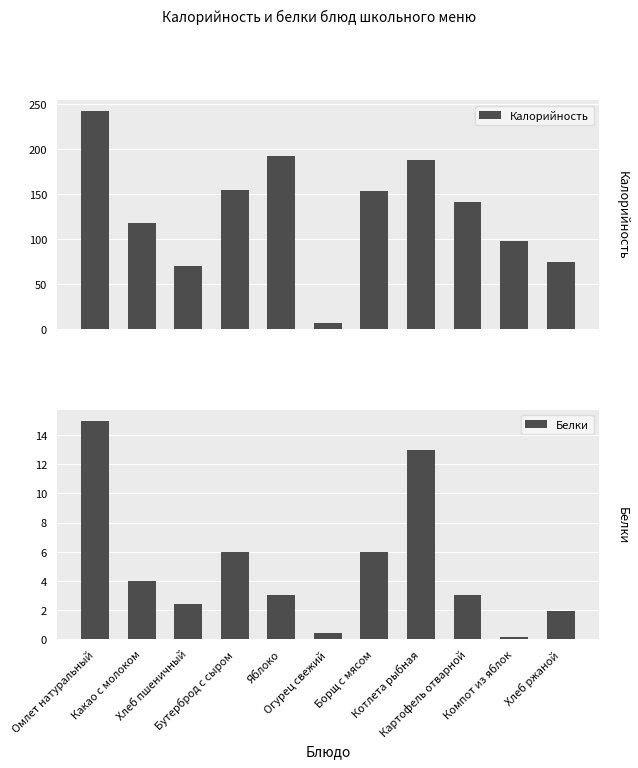

Rank the categories by Белки value from highest to lowest.

Омлет натуральный, Котлета рыбная, Бутерброд с сыром, Борщ с мясом, Какао с молоком, Яблоко, Картофель отварной, Хлеб пшеничный, Хлеб ржаной, Огурец свежий, Компот из яблок